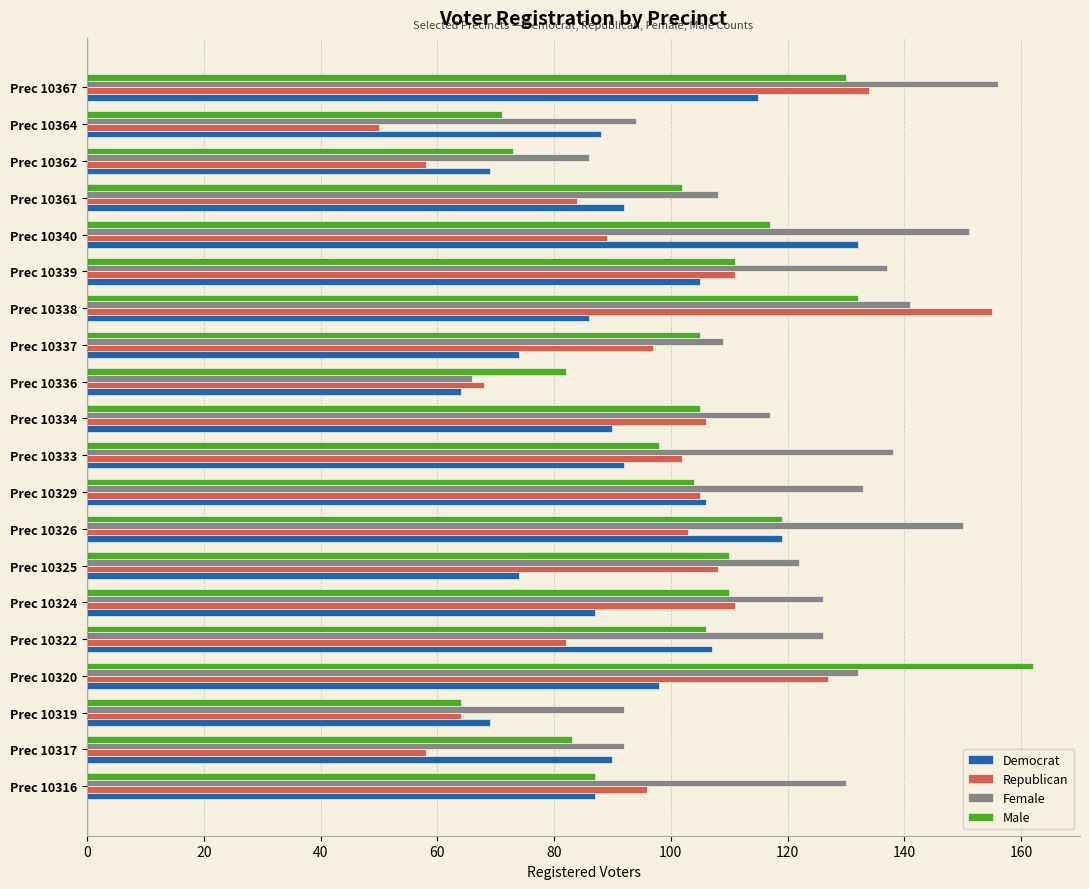

Which series has the largest total across all categories?

Female